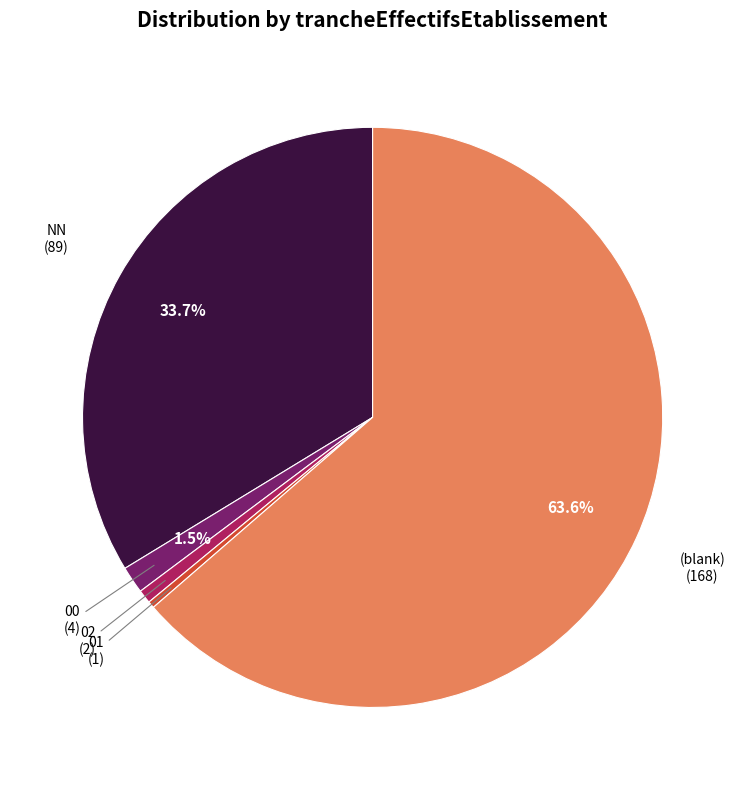

Does any single category account for the majority?

Yes